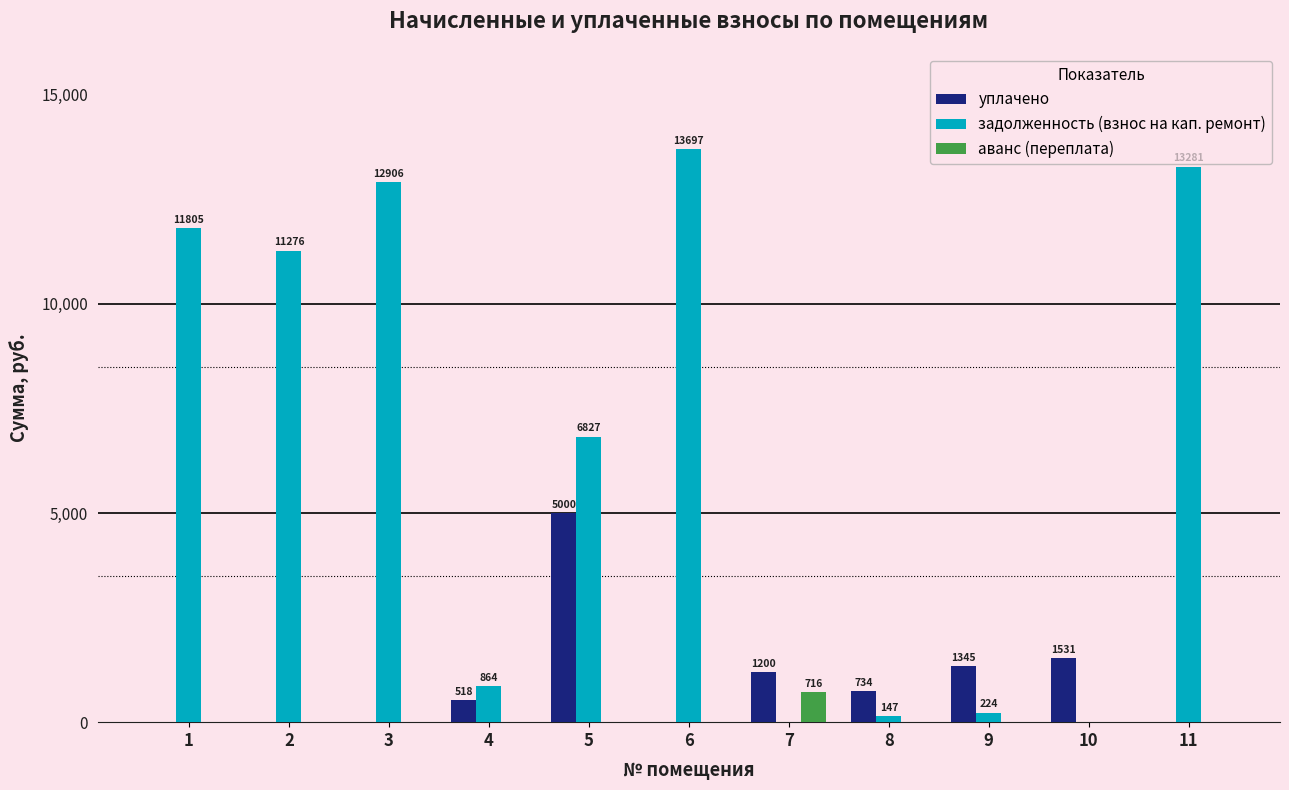

At which label does задолженность (взнос на кап. ремонт) first exceed 6826?

1